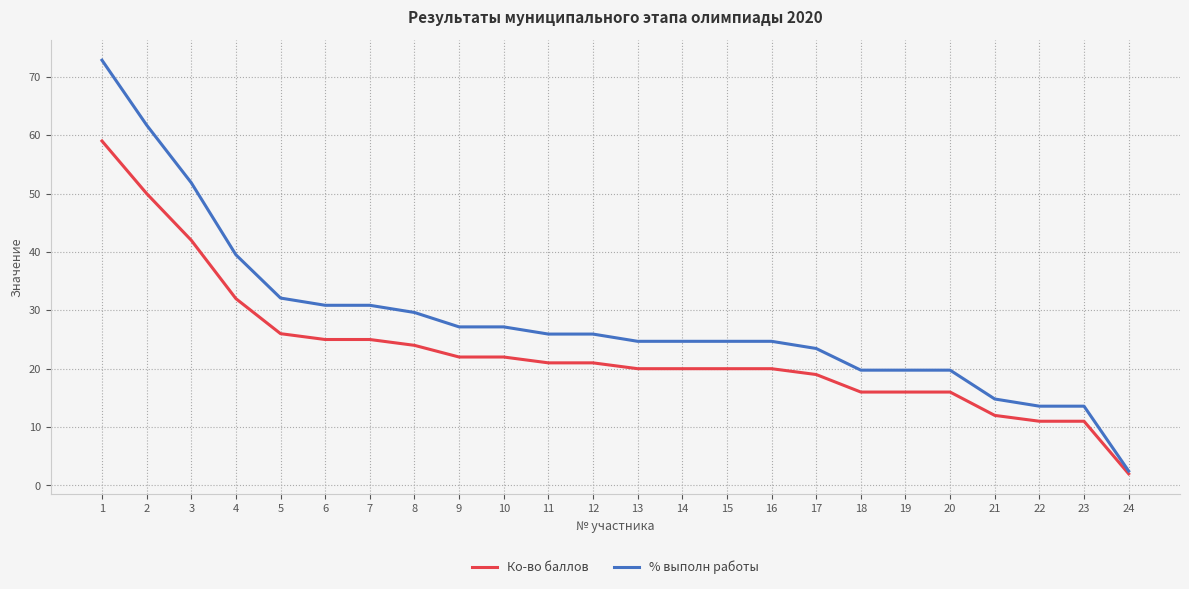

Where does the % выполн работы series first go above 25?

1